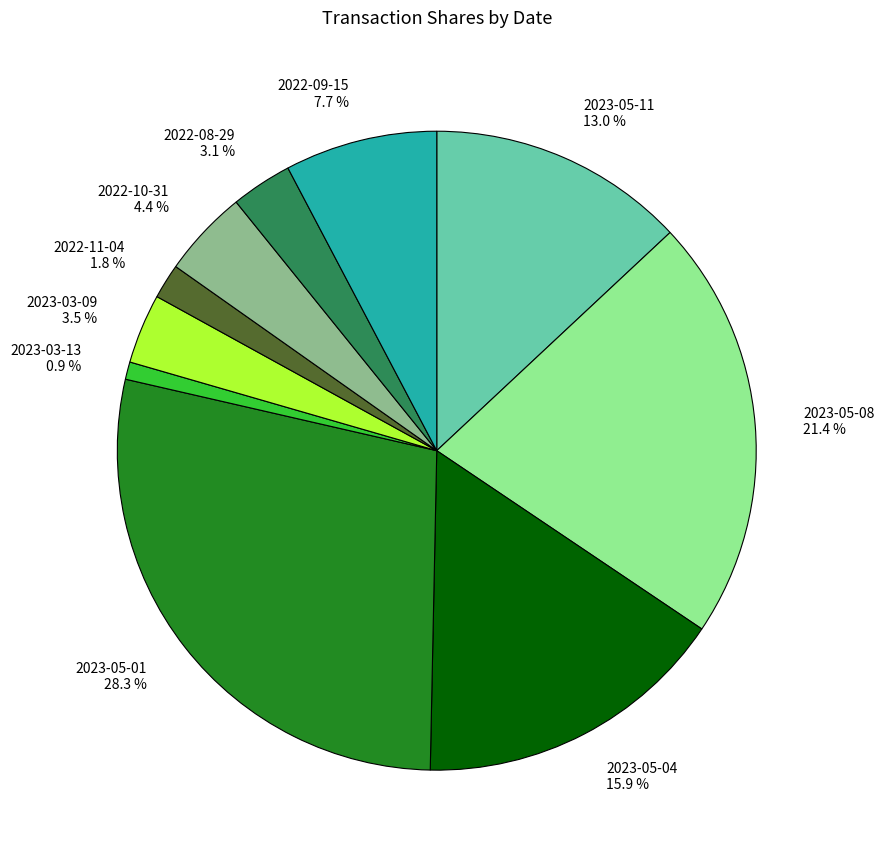

Does any single category account for the majority?

No